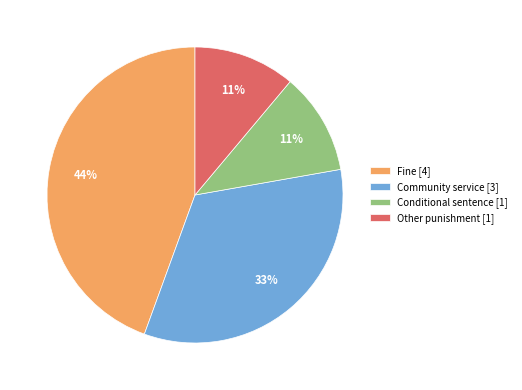

Is it true that Other punishment [1] is 11% of the pie?

True